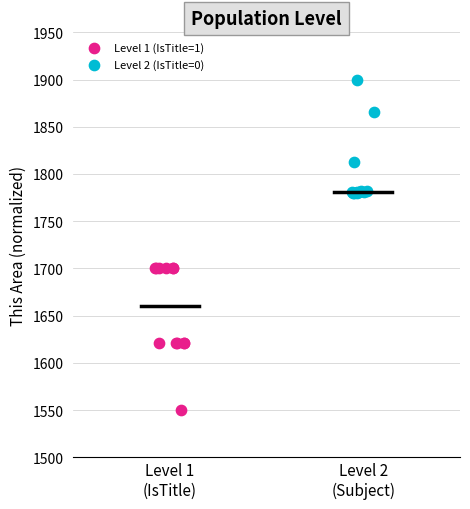

Which series has the largest Y range (max minus min)?

Level 1 (IsTitle=1)